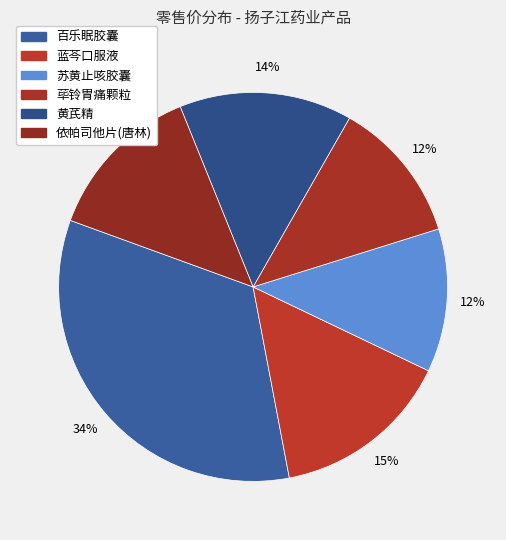

Is it true that 蓝芩口服液 is 4% of the pie?

False